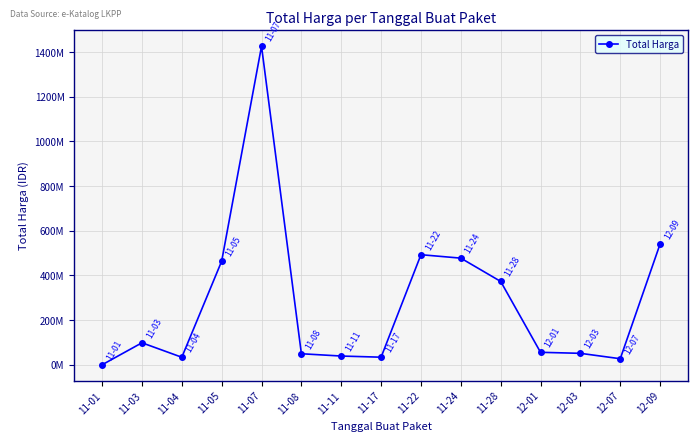

What value does the data have at 12-07, to the nearest 10?

27412000